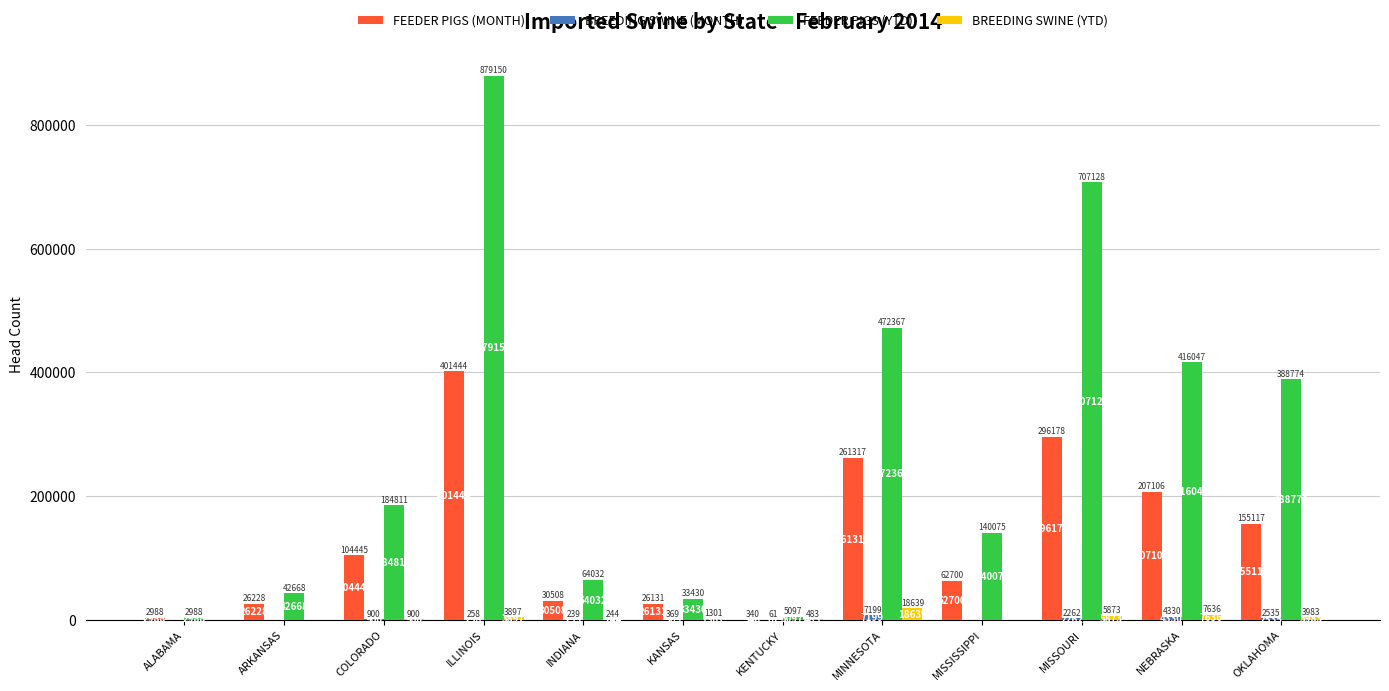

The FEEDER PIGS (YTD) series shows 12092 at ARKANSAS. True or false?

False